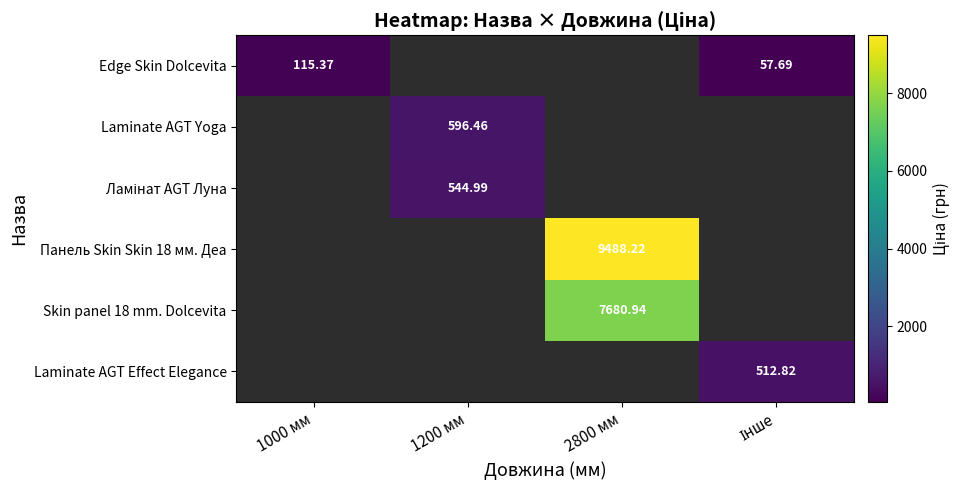

Count the number of data series in this chart.

6